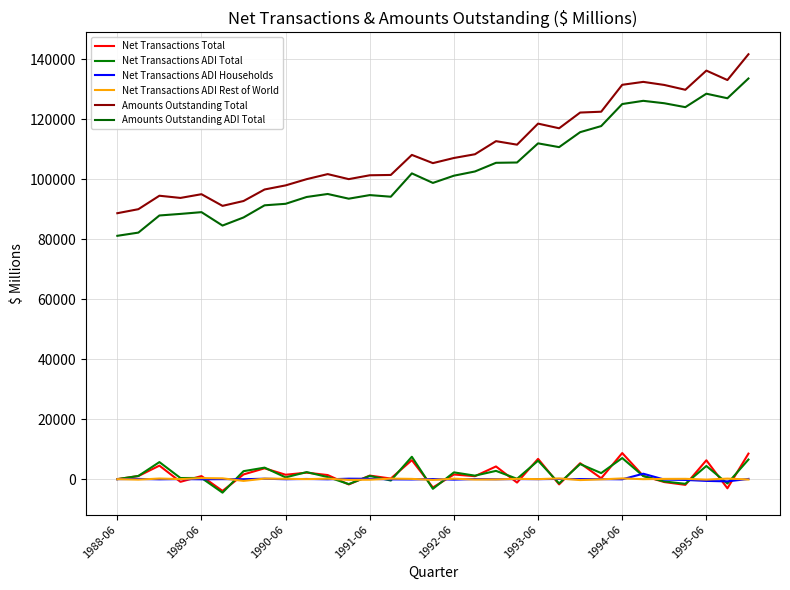

At how many categories does at least one series exceed 16666?

31